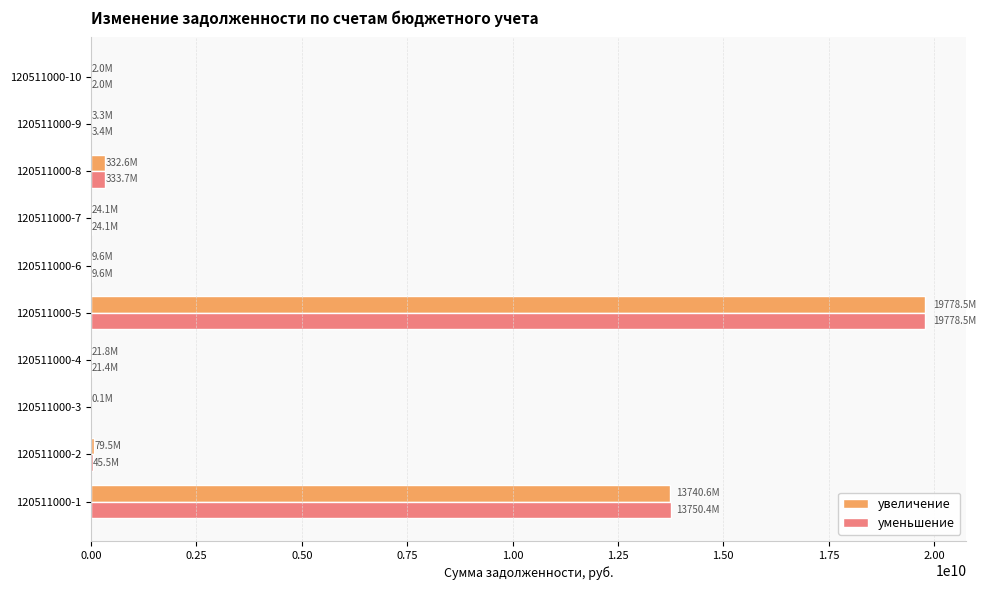

The value of уменьшение at 120511000-3 is 0.0. True or false?

True